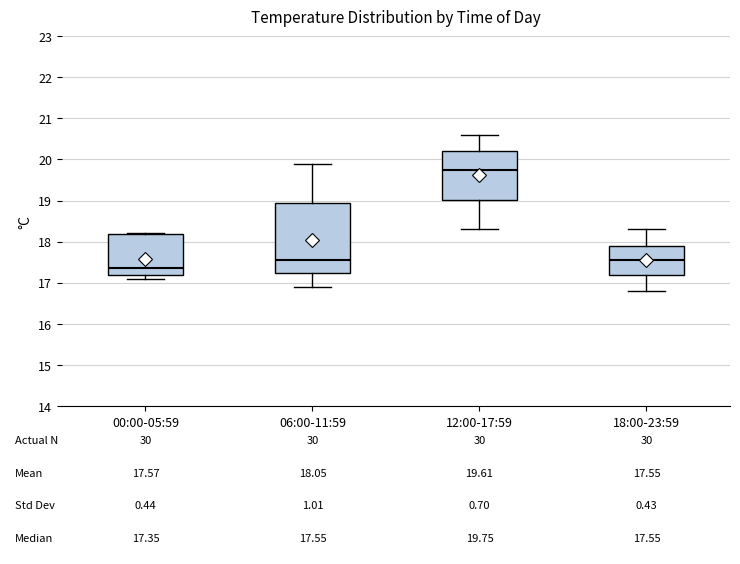

Which box has the highest median line?

12:00-17:59